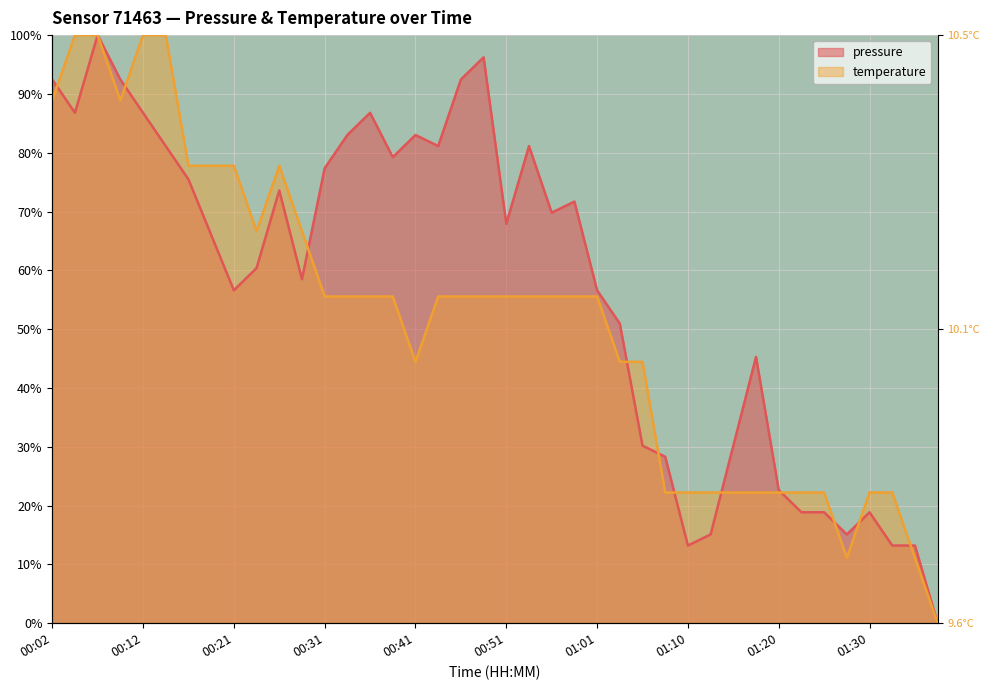

Where do temperature and pressure first cross each other?

00:02 and 00:04